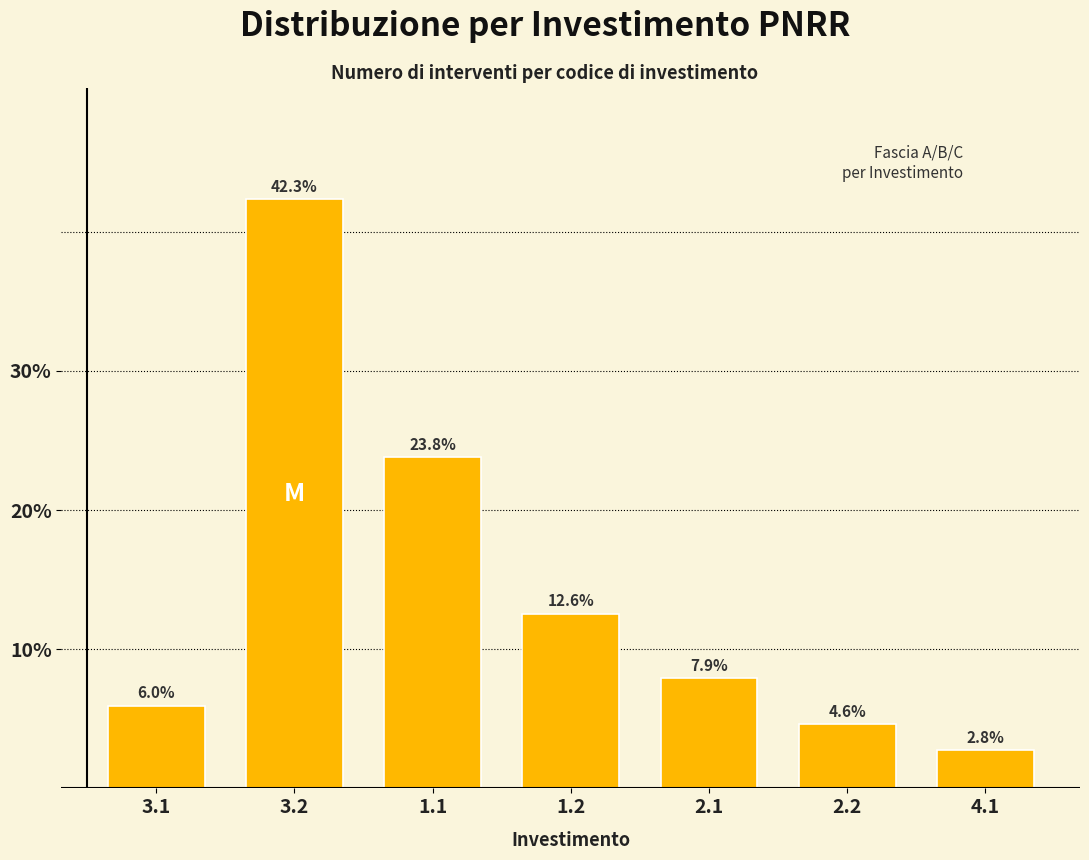

Reading right to left, extract all data points from this chart.

2.8	4.6	7.9	12.6	23.8	42.3	6.0